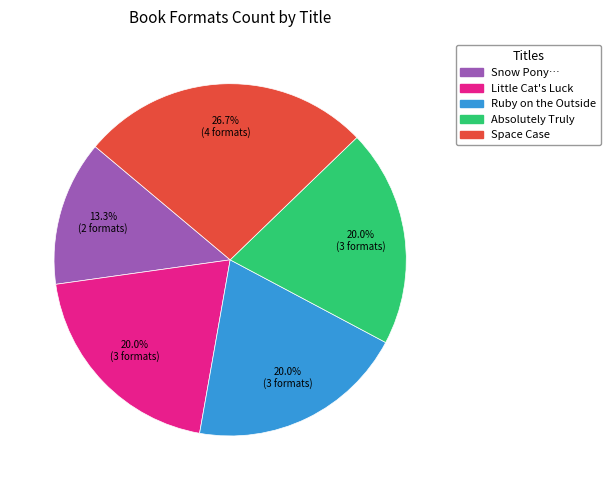

Is there a majority slice in this chart?

No